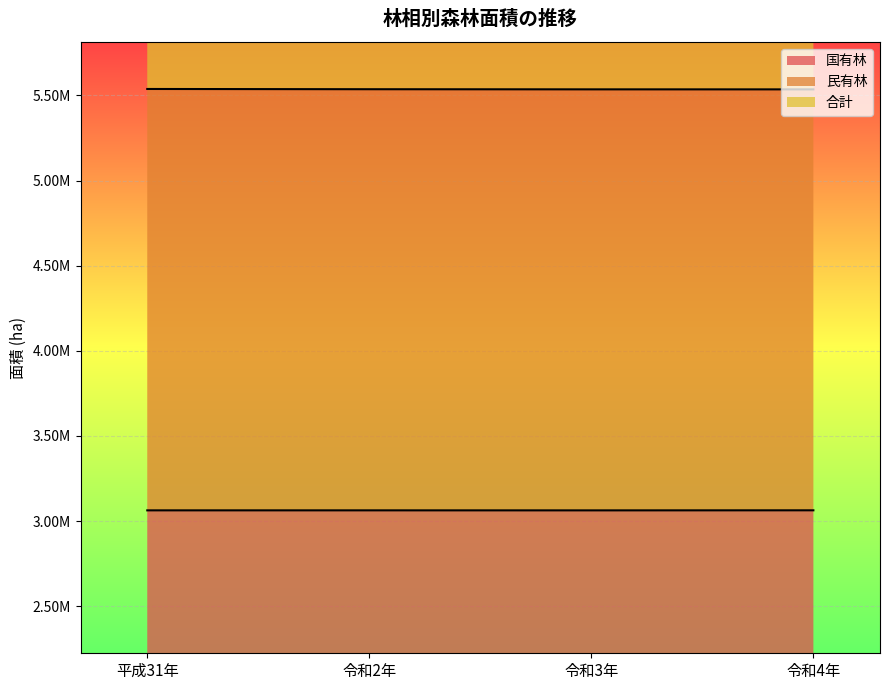

At 令和4年, list the series in order from largest to smallest.

合計, 民有林, 国有林